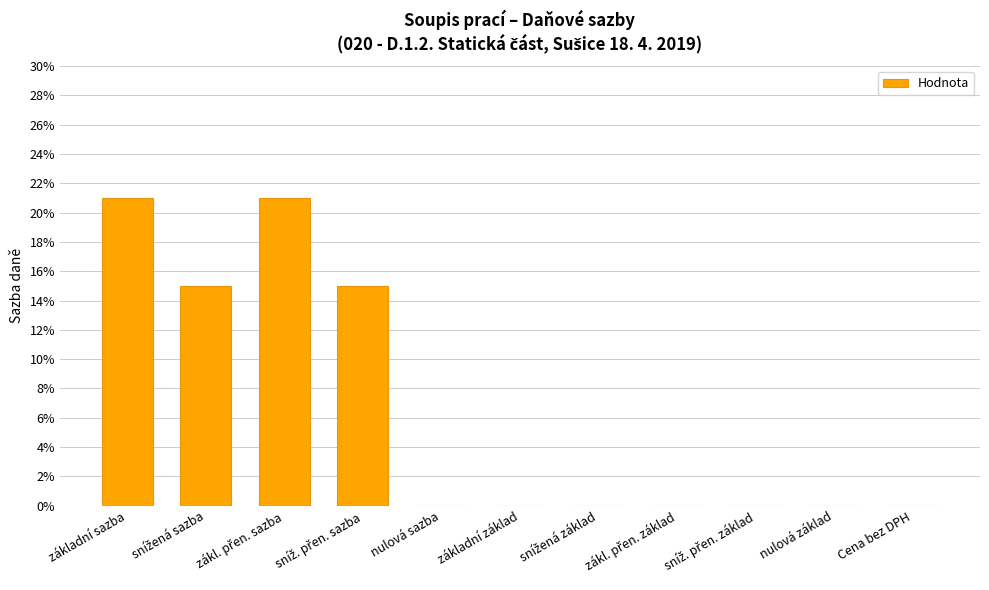

The chart shows a value of 0.0 at sníž. přen. základ. True or false?

True